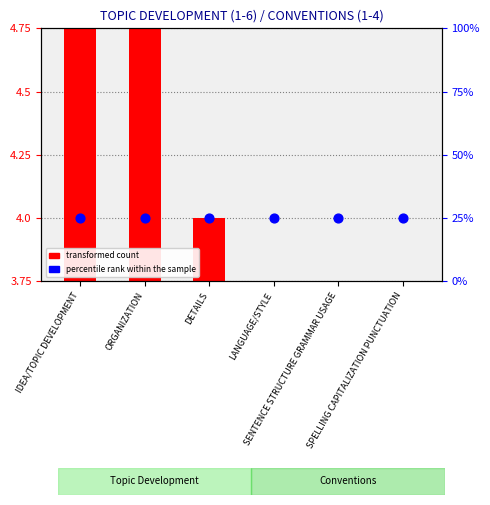

At how many categories does at least one series exceed -2?

6